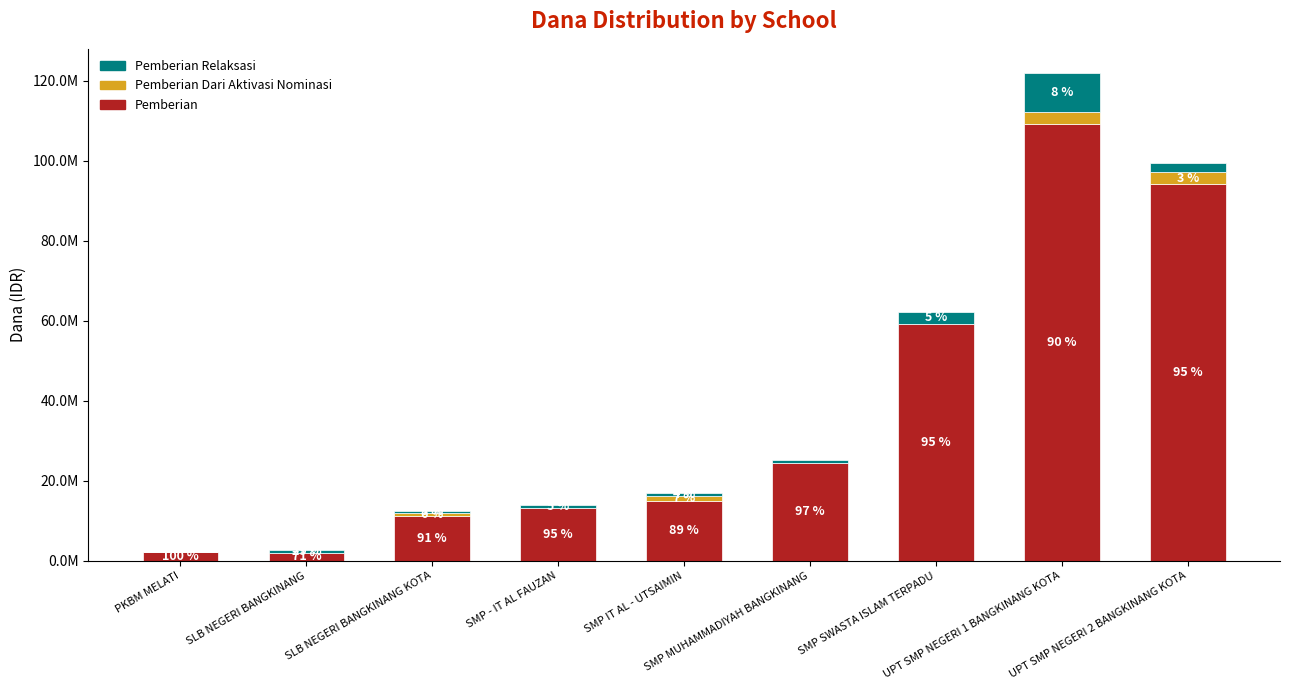

Are the bars grouped side by side (vs. stacked)?

No